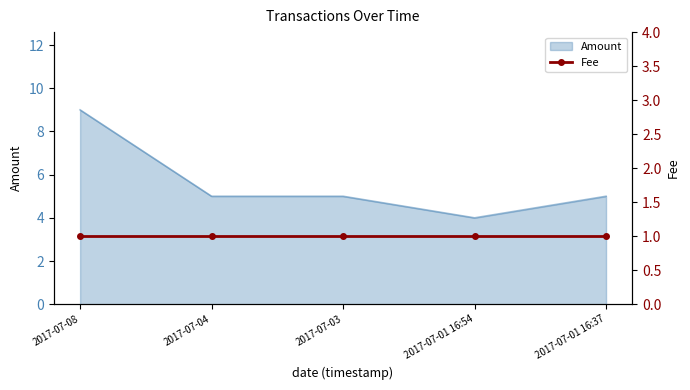

What is the label of the 2nd point from the right?

2017-07-01 16:54